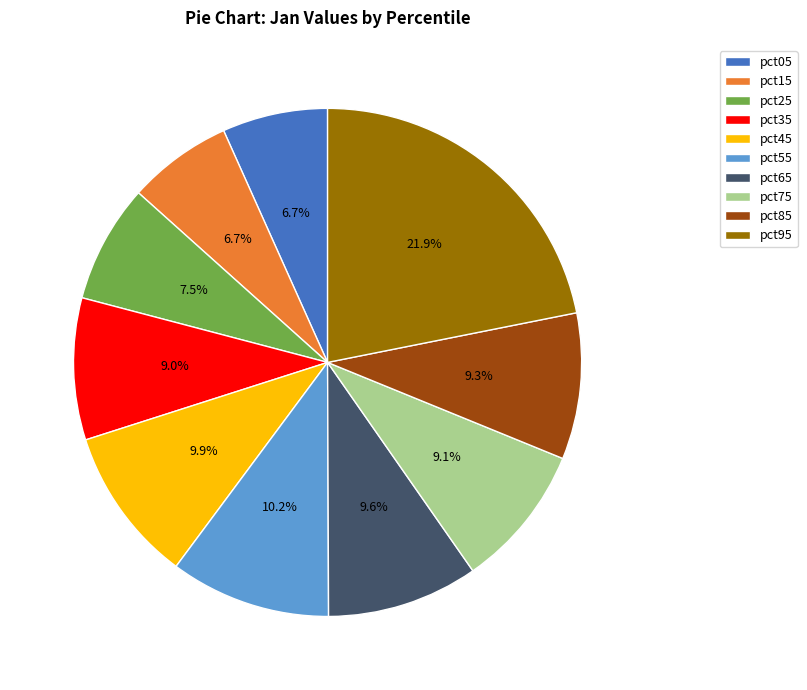

Is the sum of pct45 and pct15 greater than half?

No